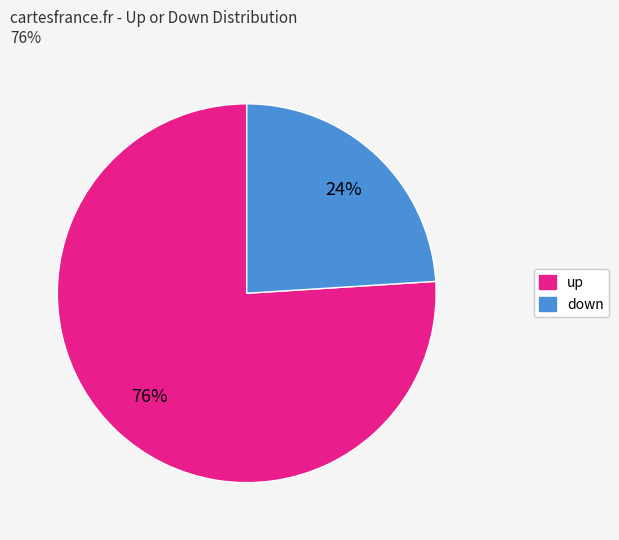

Combined, do up and down account for over 50%?

Yes